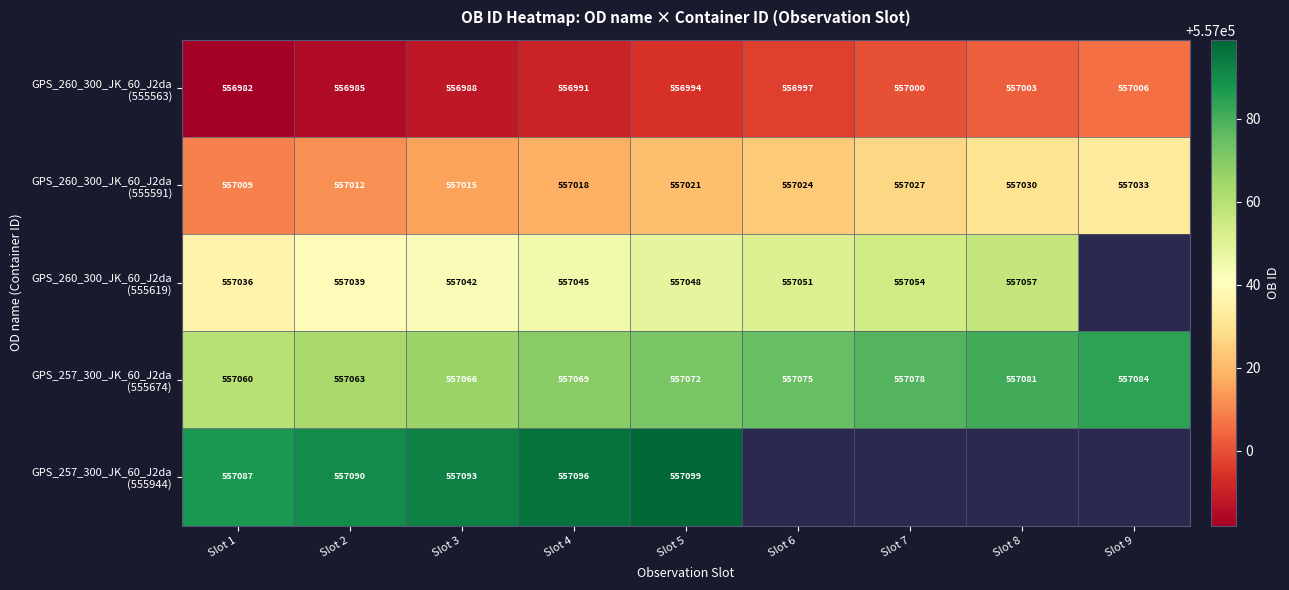

What is the difference between the highest and lowest values at Slot 5?

105